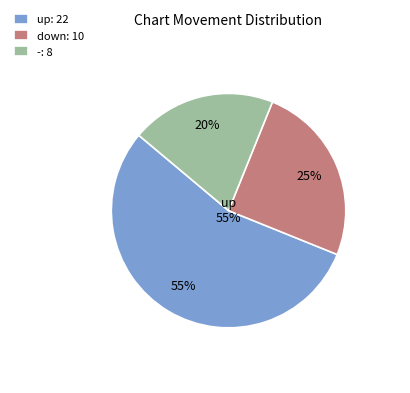

What percentage is the down slice, to the nearest percent?

25%